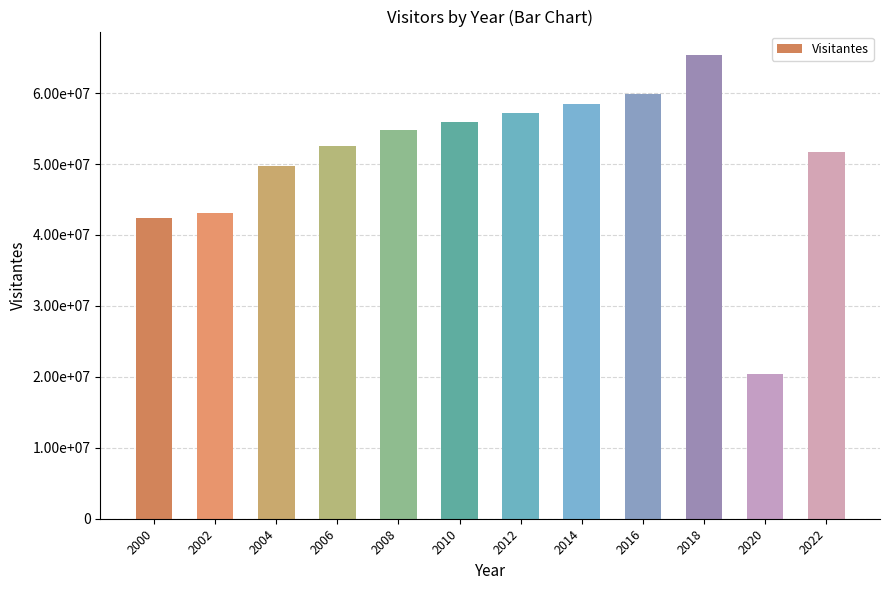

Between 2010 and 2008, which is larger?

2010